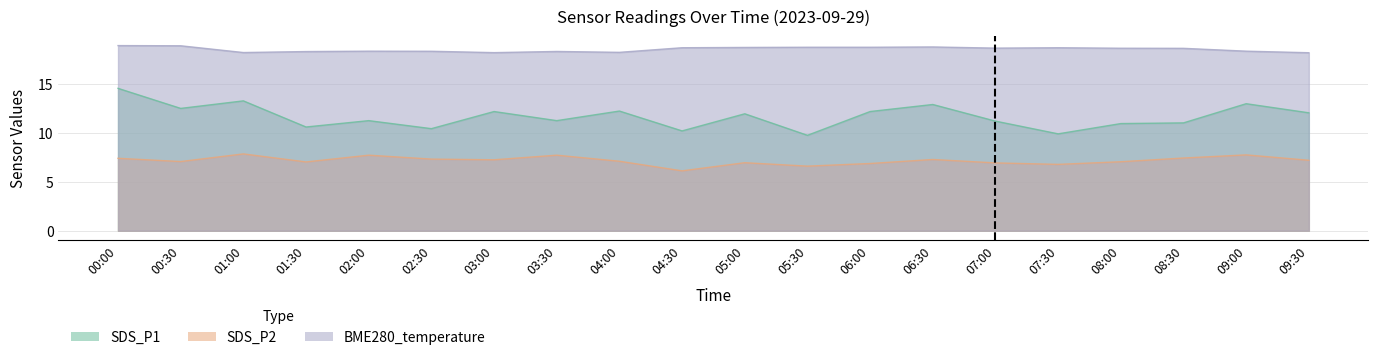

What are all the series names shown in the legend?

SDS_P1, SDS_P2, BME280_temperature